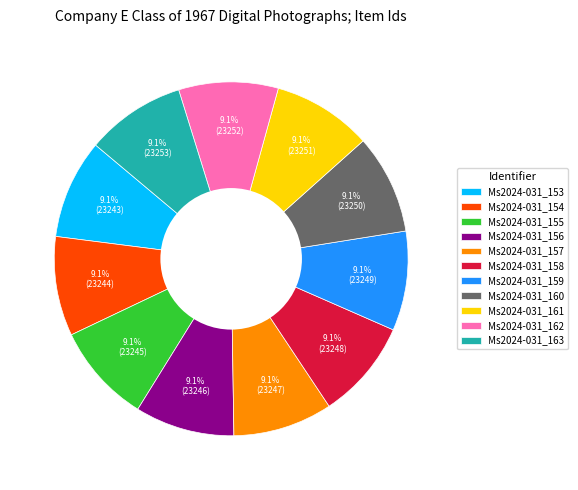

What percentage is the Ms2024-031_161 slice, to the nearest percent?

9%